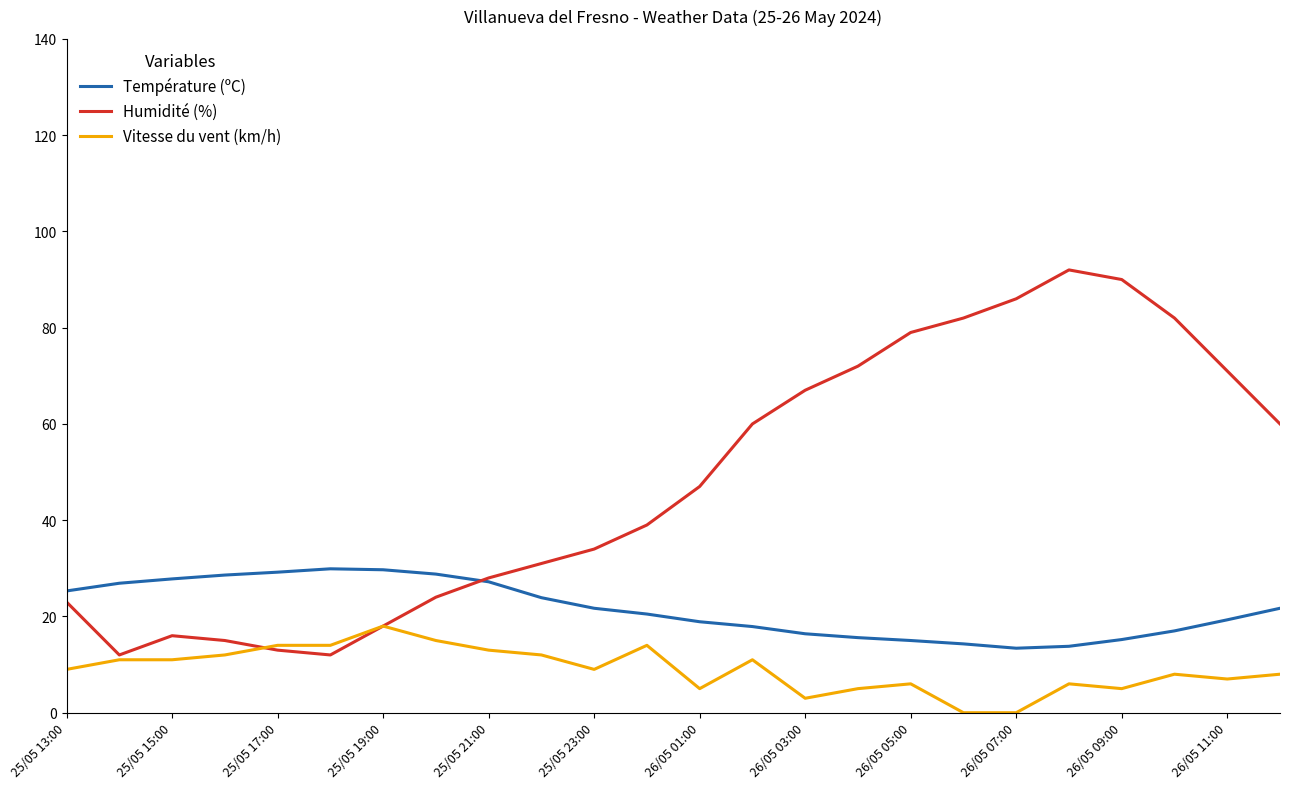

Which series has the largest total across all categories?

Humidité (%)